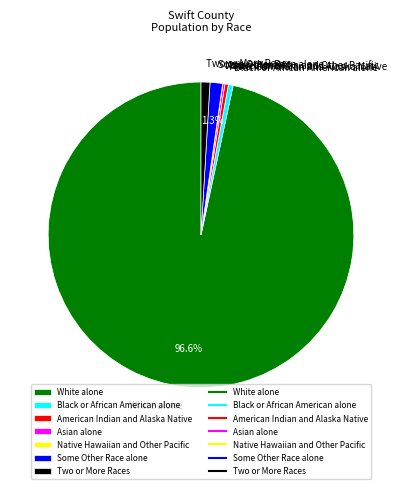

Which has a higher value, White alone or Some Other Race alone?

White alone